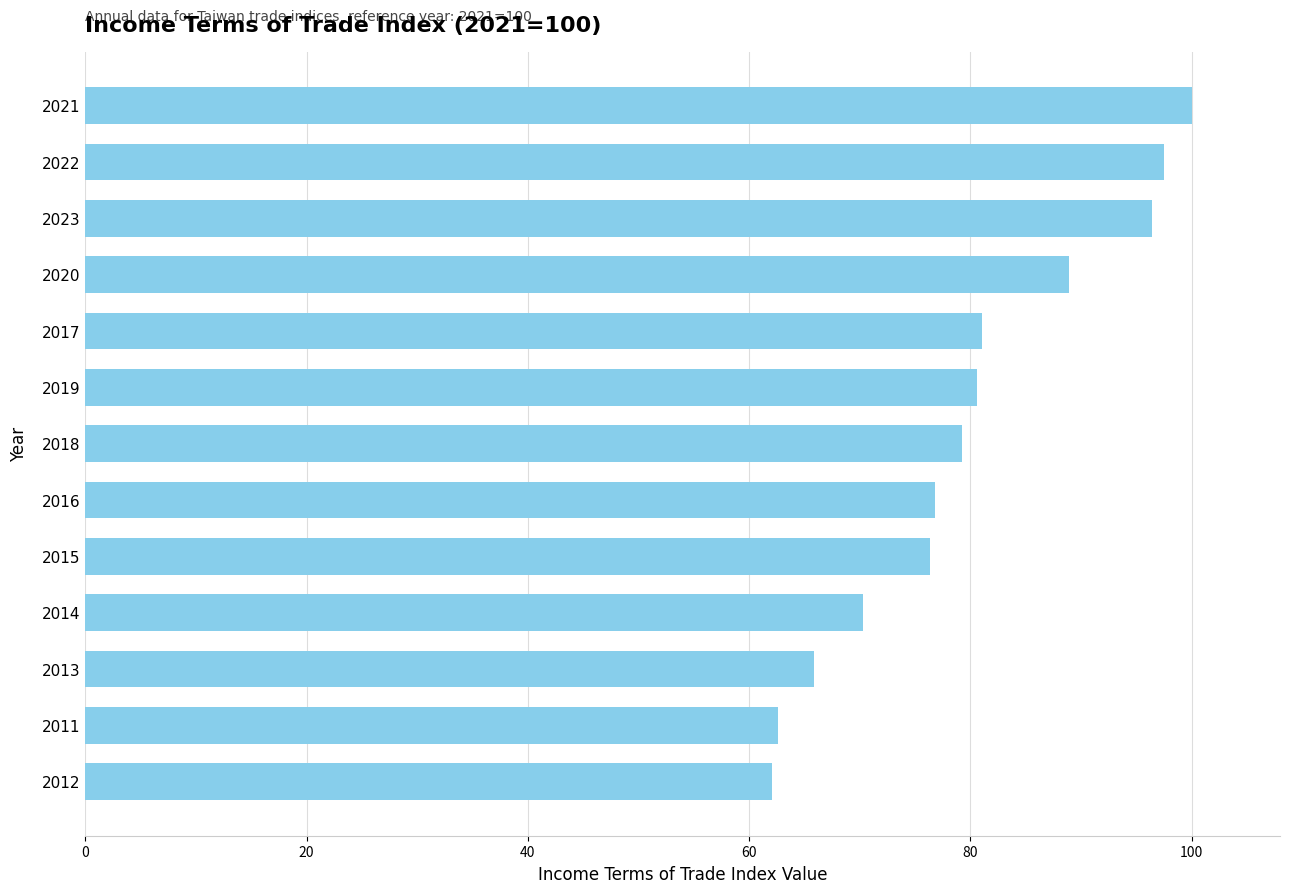

What is the greatest value displayed?

100.0